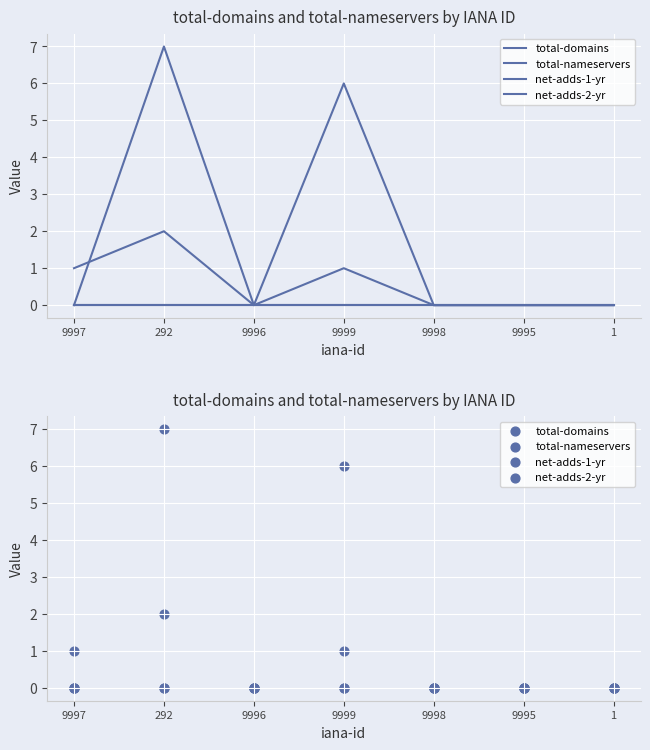

Which series reaches the maximum Y coordinate?

total-nameservers